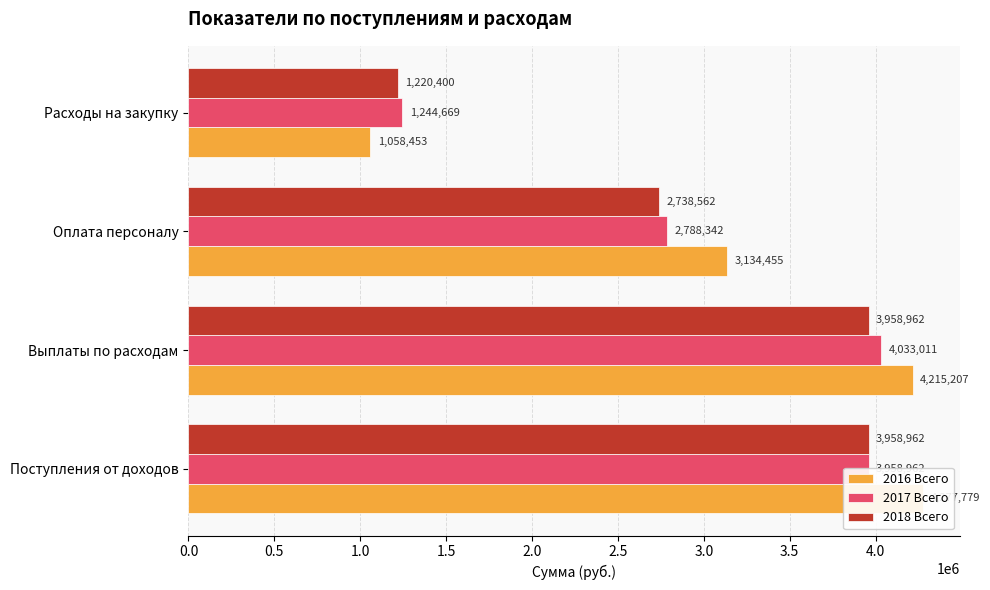

What is the difference between the maximum and minimum values in the 2016 Всего series?

3219327.0